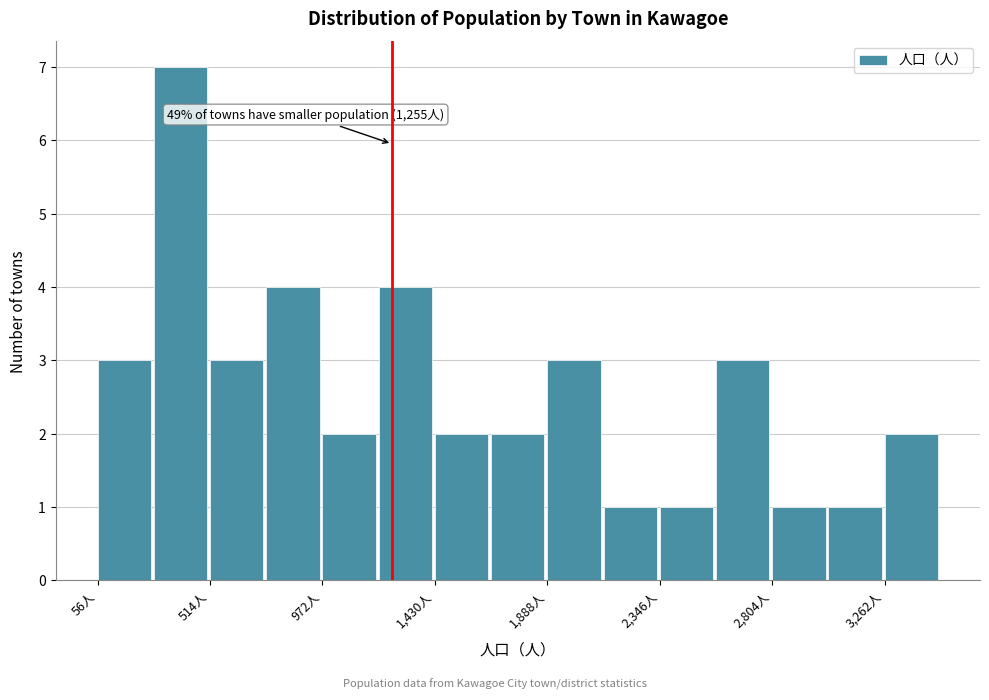

Over which range of the x-axis is the bar tallest?

300 to 500